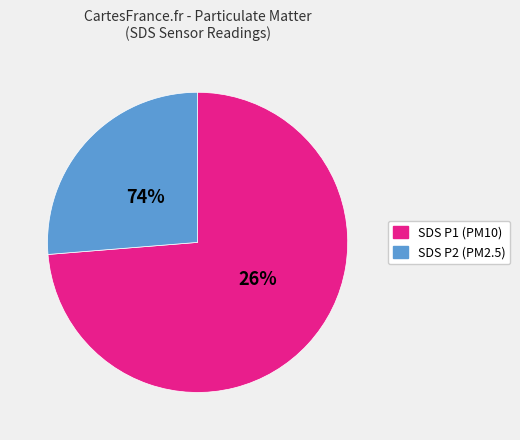

To the nearest percent, what percentage of the pie is SDS_P1?

74%